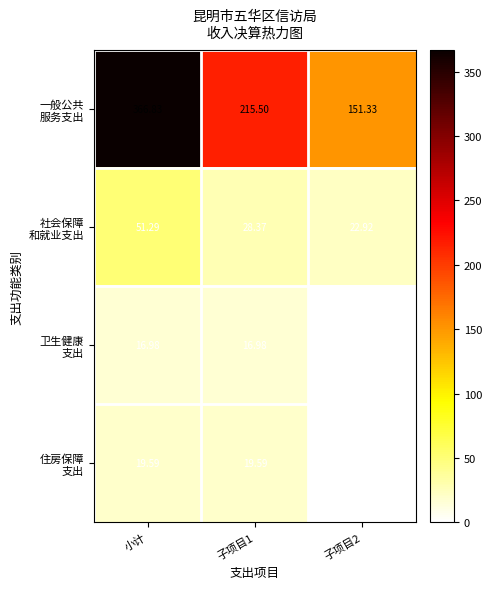

The 一般公共 服务支出 series shows 151.3 at 子项目2. True or false?

True